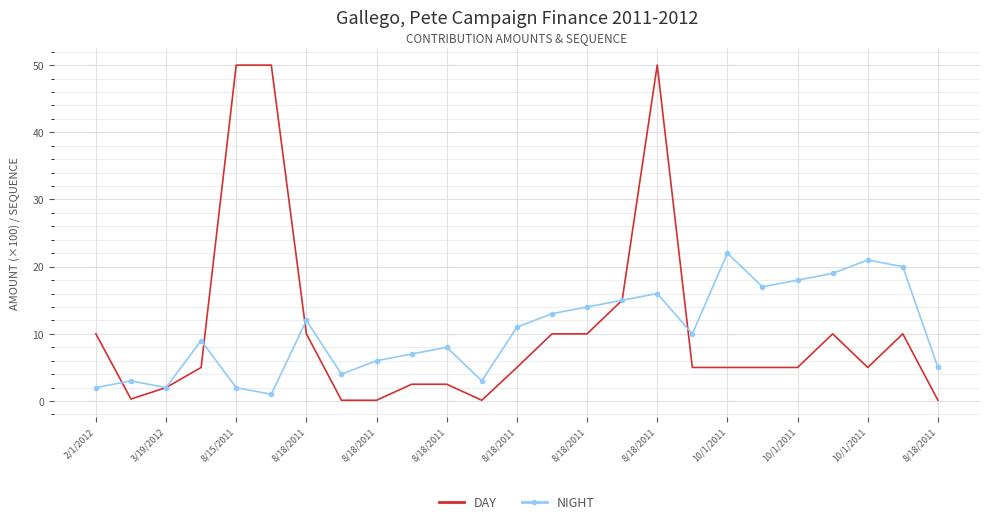

What is the difference between the second highest and minimum values in the DAY series?

49.9